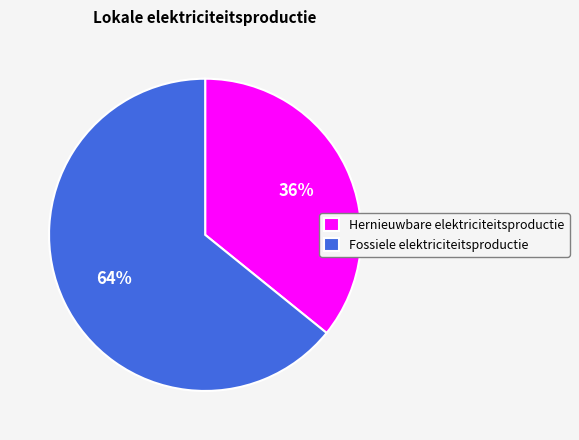

Which category has the biggest portion of the pie?

Fossiele elektriciteitsproductie